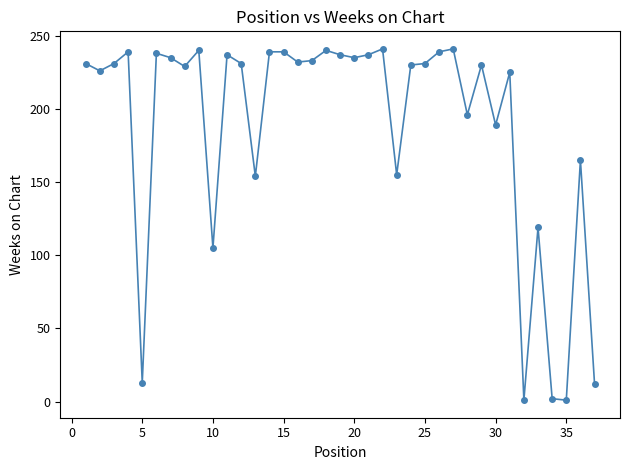

What is the value of the 28th point from the left?

196